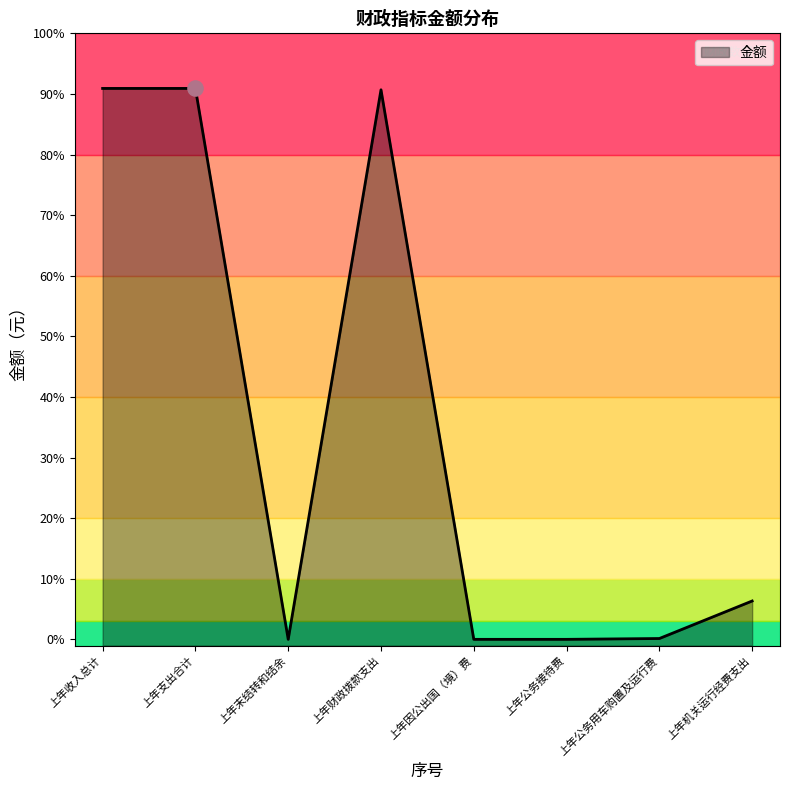

What is the change in value from 上年因公出国（境）费 to 上年公务用车购置及运行费?

+6571.5